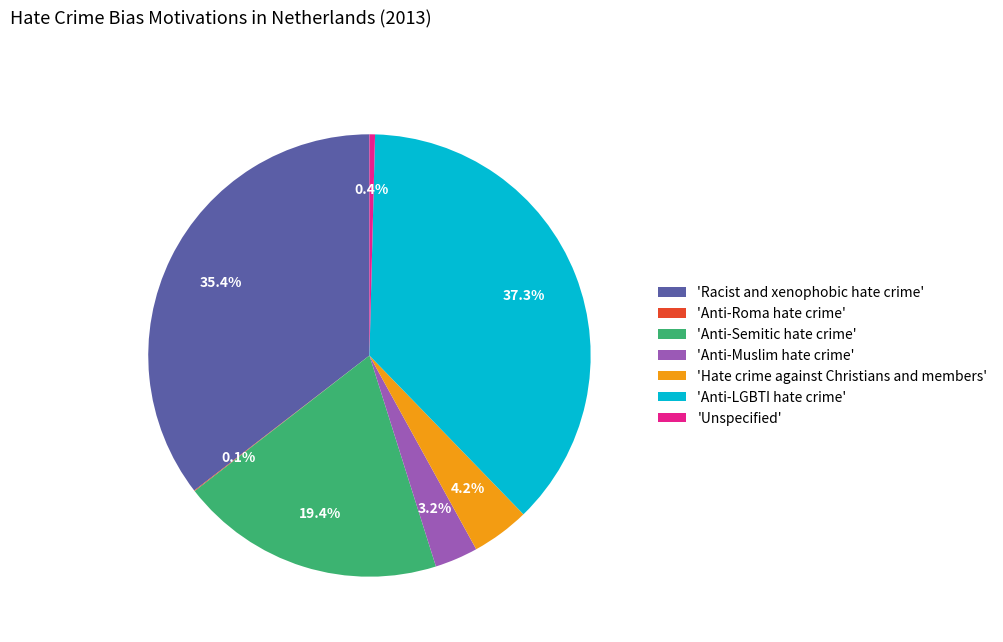

Which has a higher value, 'Hate crime against Christians and members' or 'Anti-Muslim hate crime'?

'Hate crime against Christians and members'